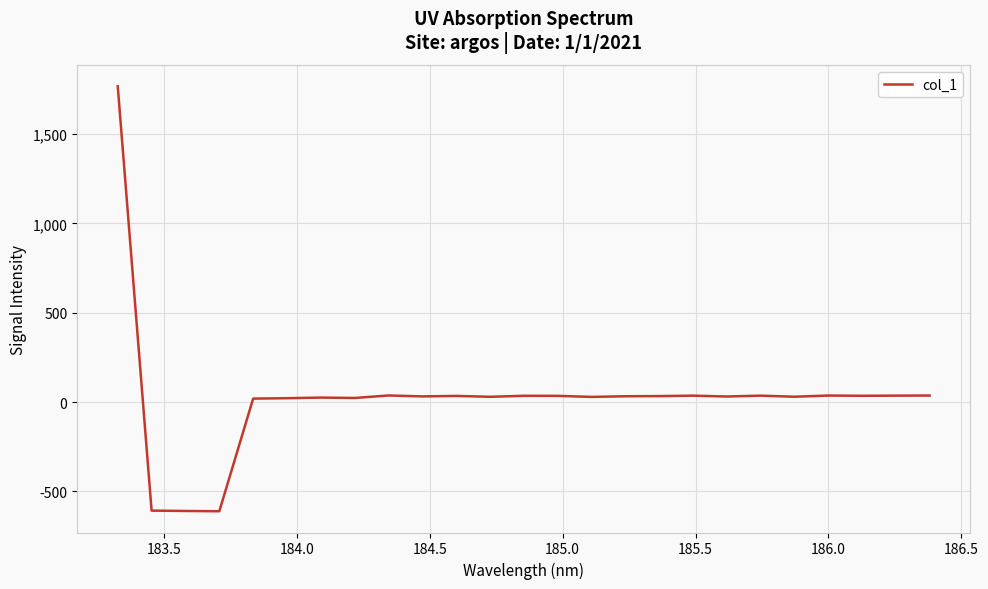

What is the difference between the maximum and minimum values?

2377.4